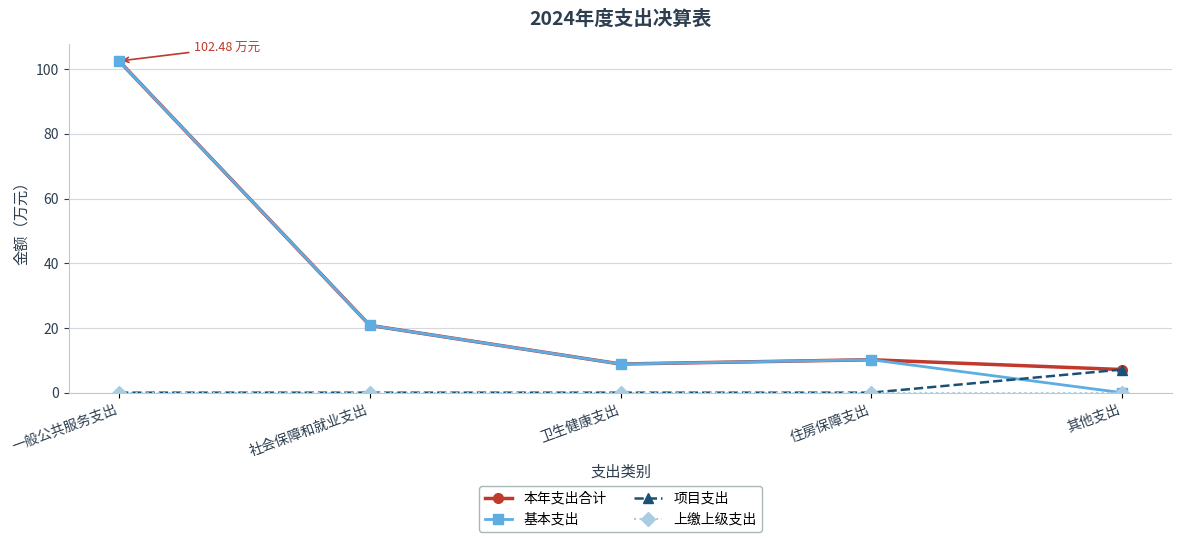

Which series has the widest spread of values?

基本支出